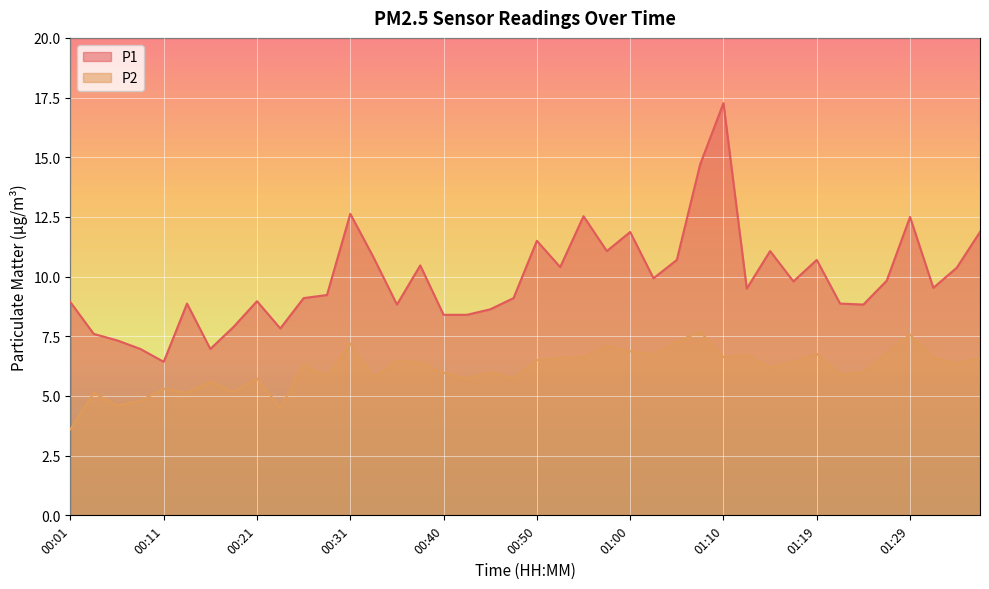

How many values in the P1 series exceed 9?

24